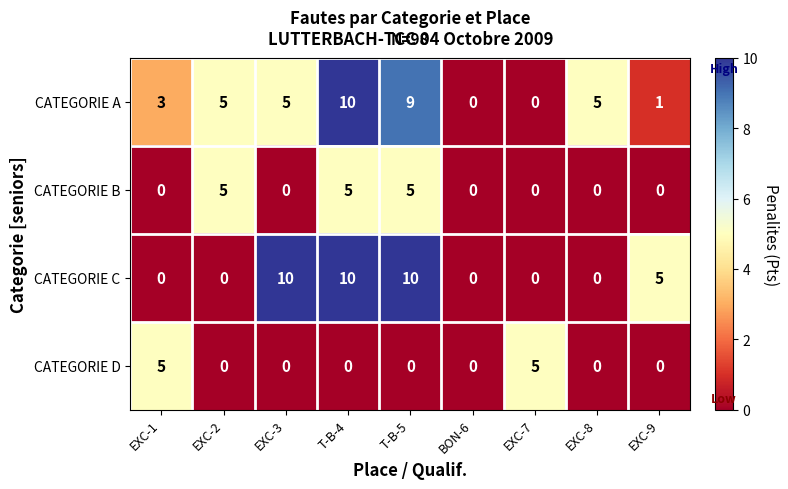

What is the difference between the CATEGORIE D values at EXC-7 and EXC-2?

5